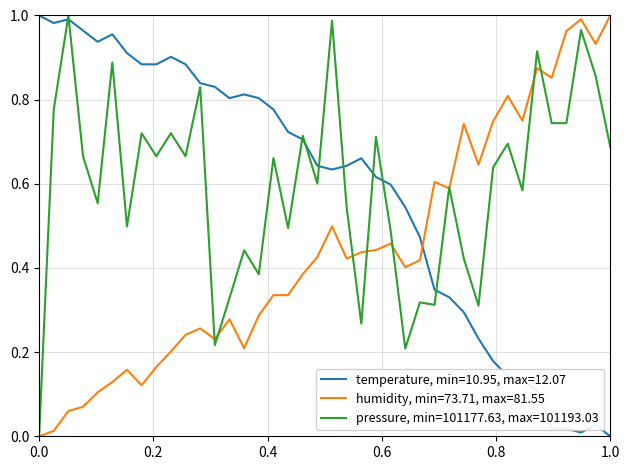

True or false: temperature, min=10.95, max=12.07 and humidity, min=73.71, max=81.55 intersect in this chart.

True